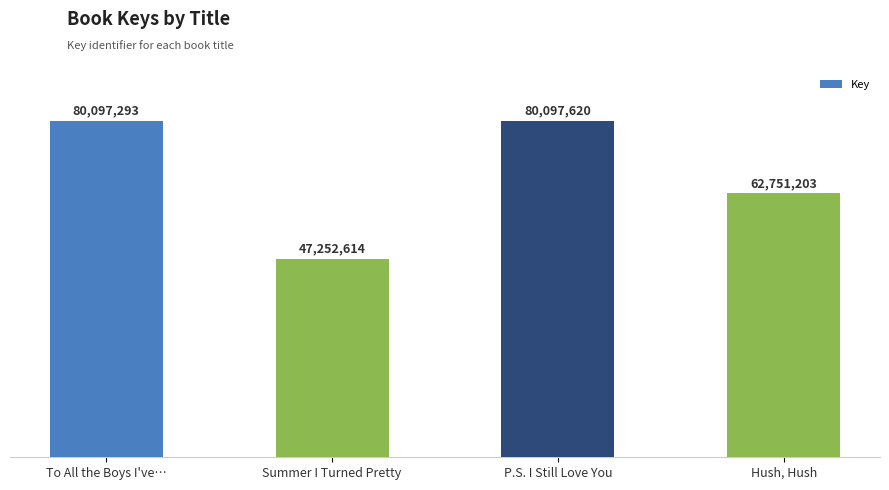

Rank the categories by value from highest to lowest.

P.S. I Still Love You, To All the Boys I've…, Hush, Hush, Summer I Turned Pretty